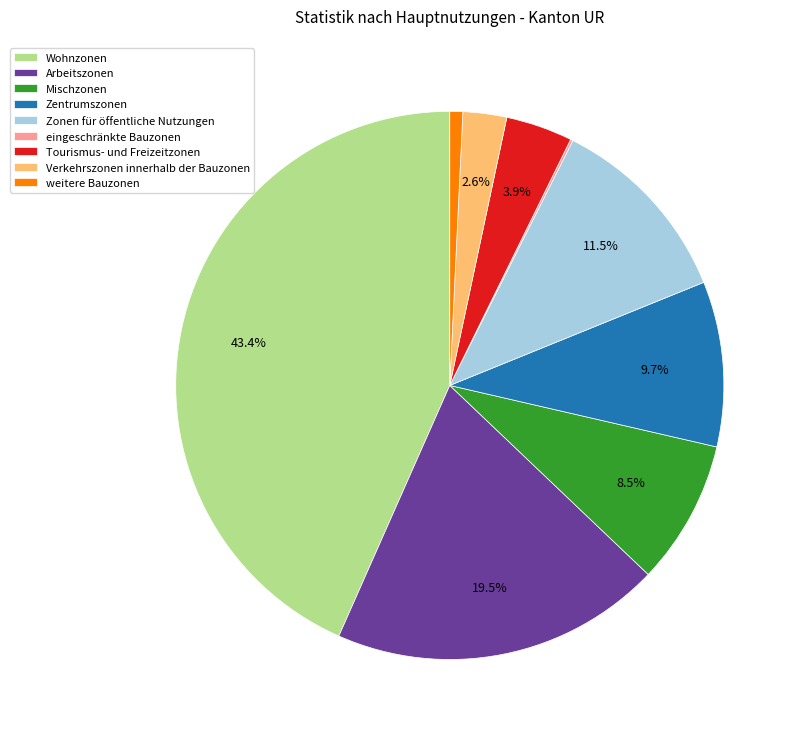

To the nearest percent, what percentage of the pie is Tourismus- und Freizeitzonen?

4%